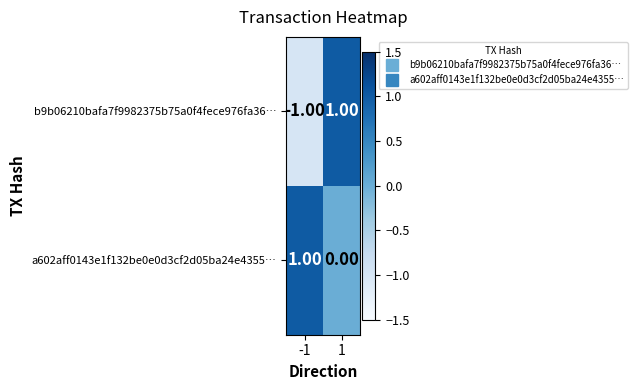

What is the total value across all series at 1?

1